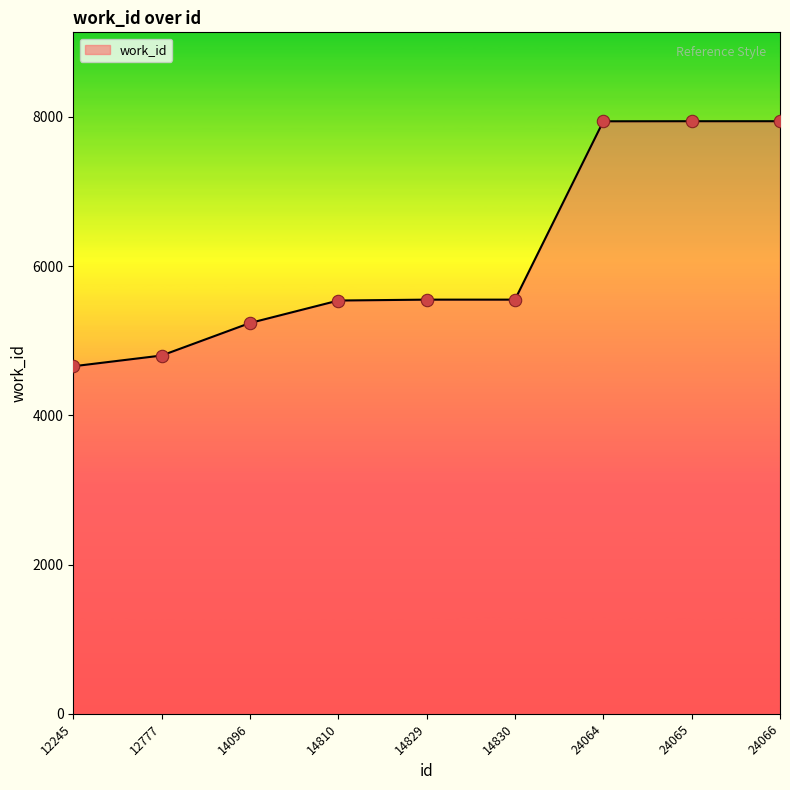

Between 14829 and 12245, which is larger?

14829